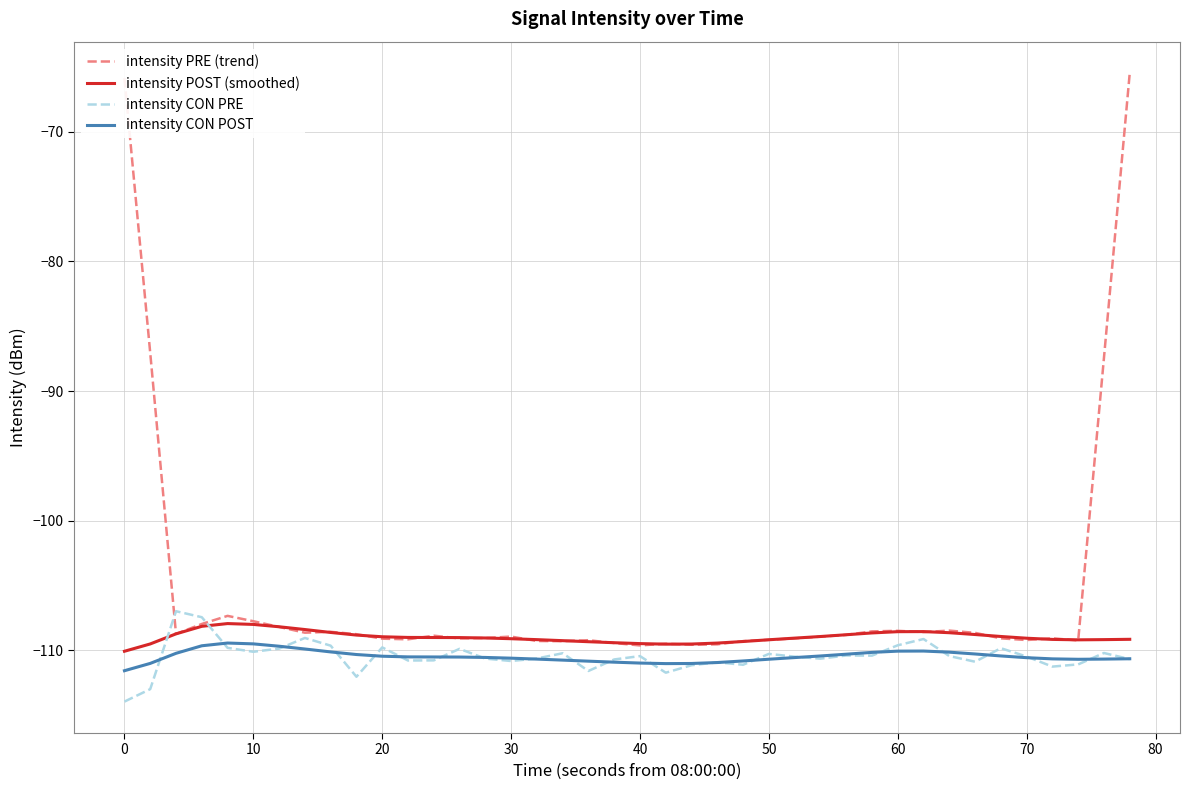

What is the difference between the maximum and minimum values in the intensity CON PRE series?

7.0